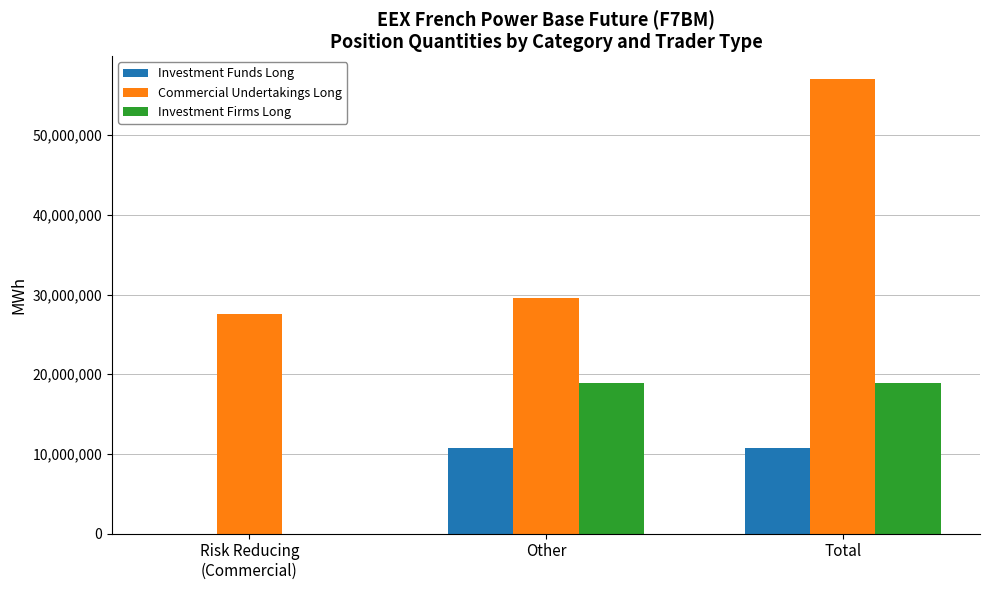

The value of Commercial Undertakings Long at Total is 92466106. True or false?

False